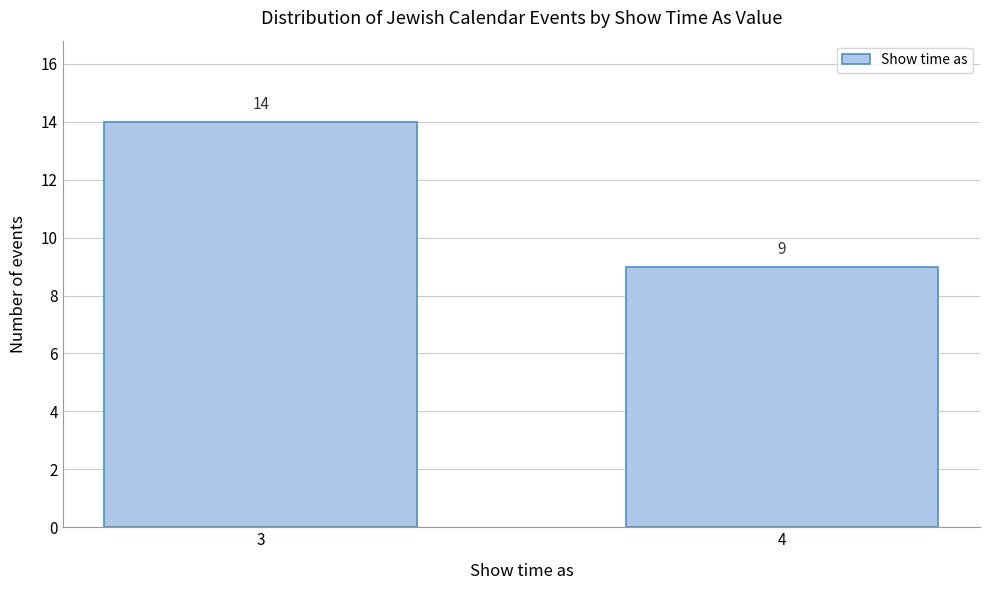

Reading right to left, extract all data points from this chart.

9	14